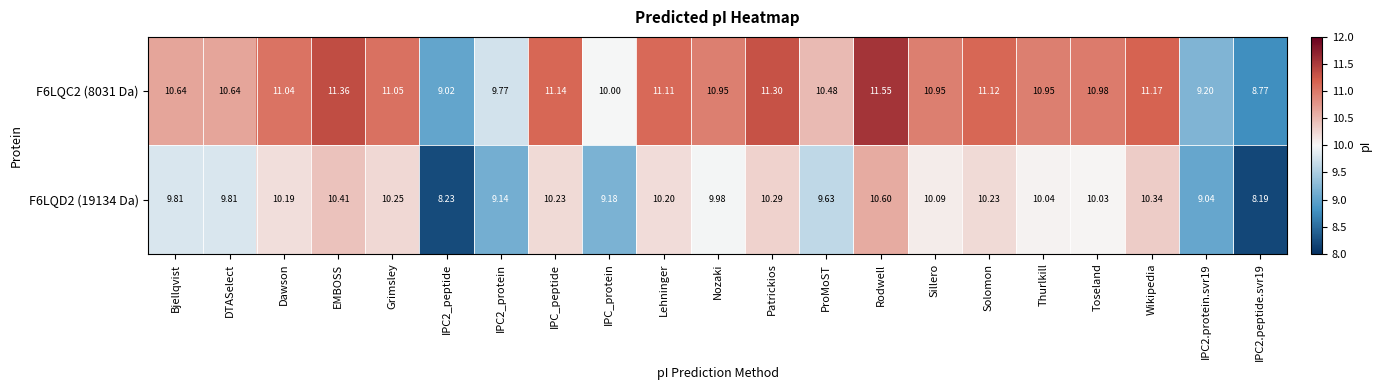

At which label is F6LQC2 (8031 Da) closest to 10?

IPC_protein